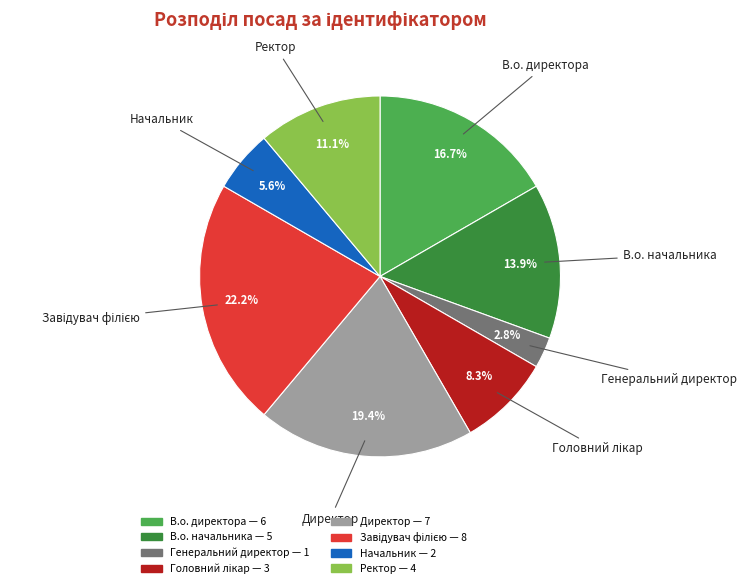

Between Директор and В.о. директора, which is larger?

Директор